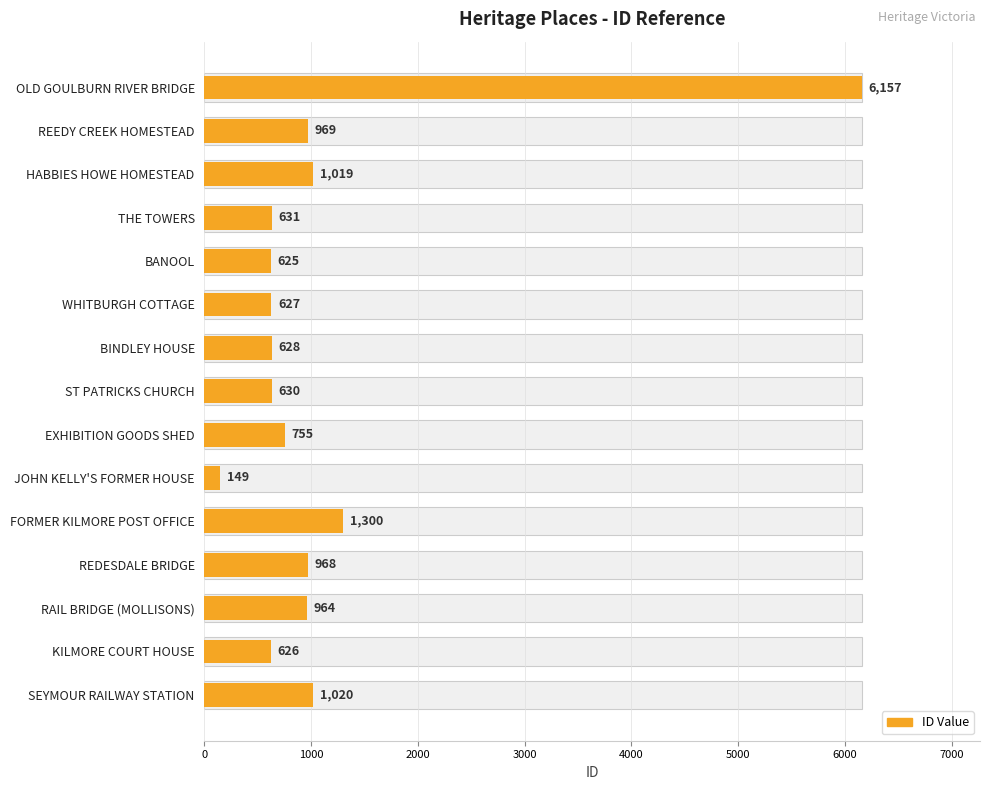

How many distinct data groups are displayed?

1